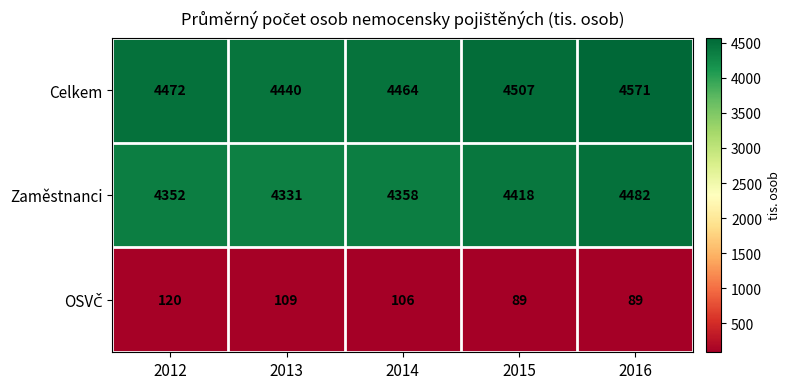

The Zaměstnanci series shows 4358 at 2014. True or false?

True